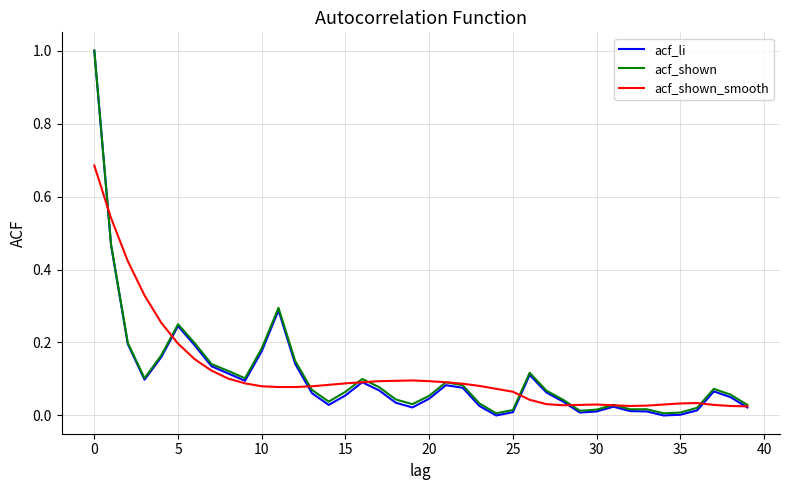

What is the greatest value displayed?

1.0